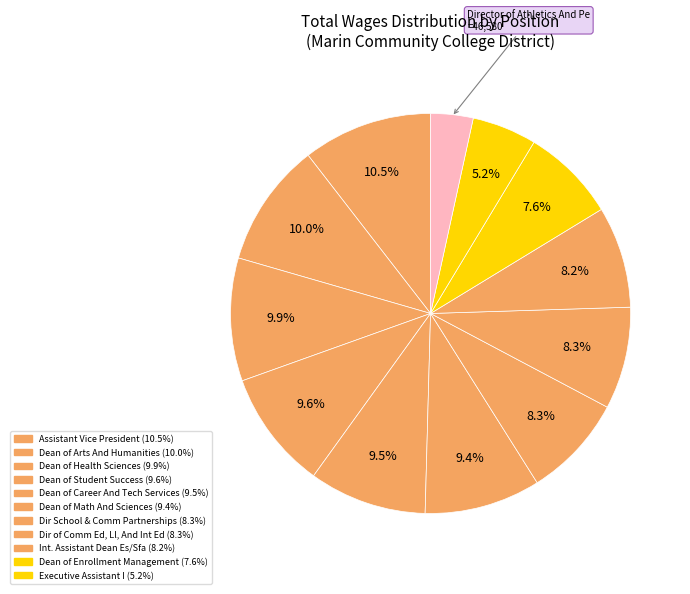

How many slices are in this pie chart?

12